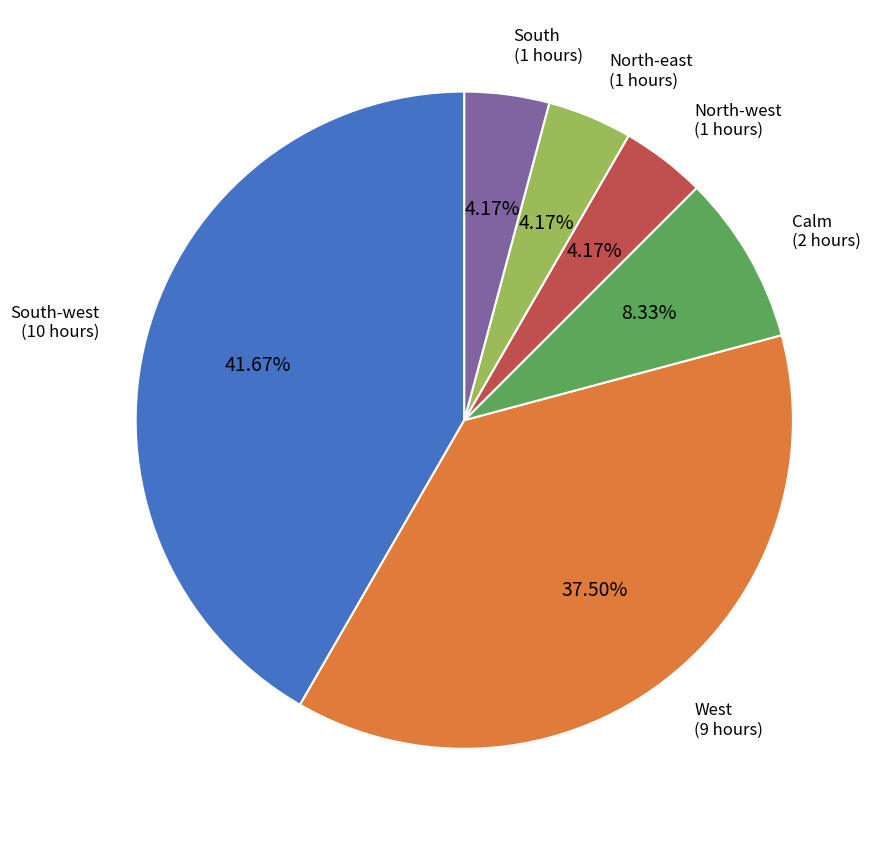

Does any single category account for the majority?

No